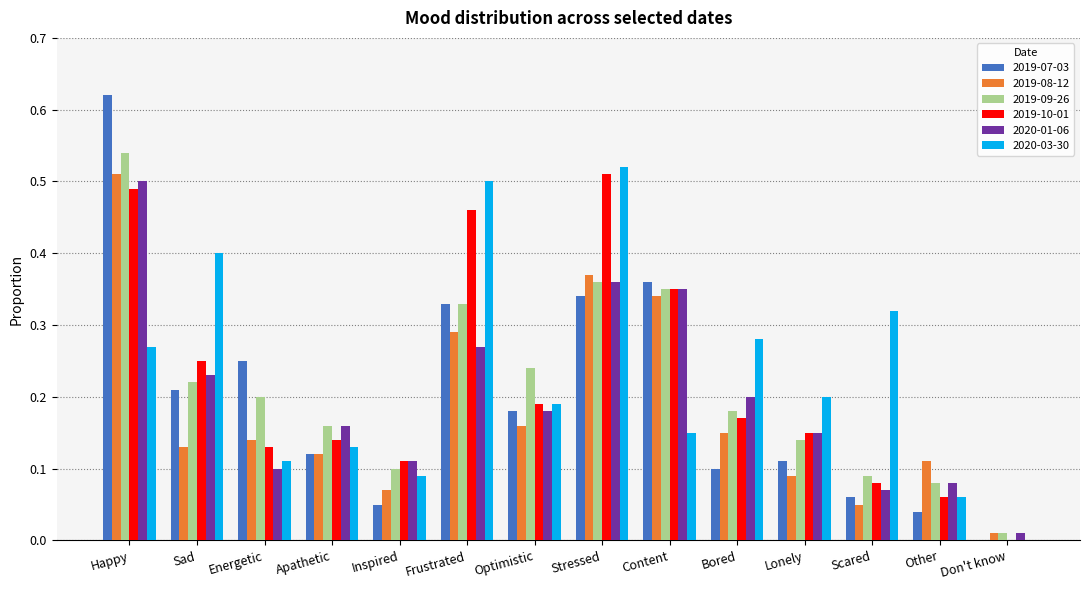

Which label corresponds to the largest value in the chart?

Happy